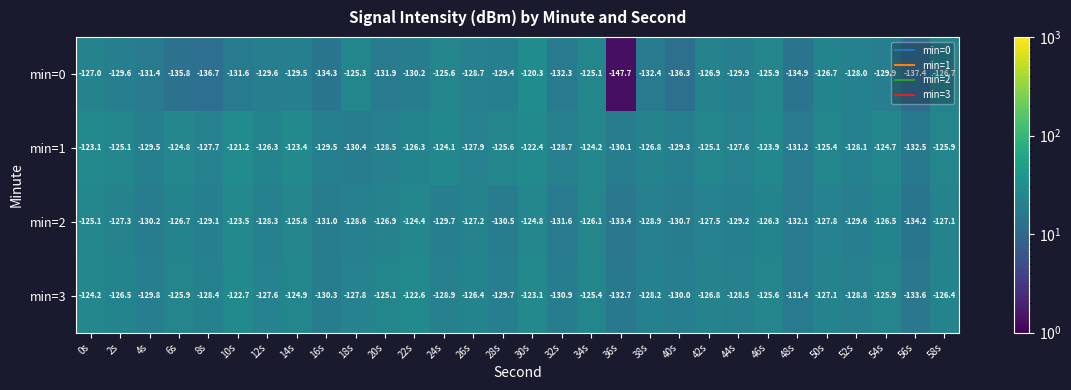

Rank the series by their maximum value, from lowest to highest.

min=2, min=3, min=1, min=0